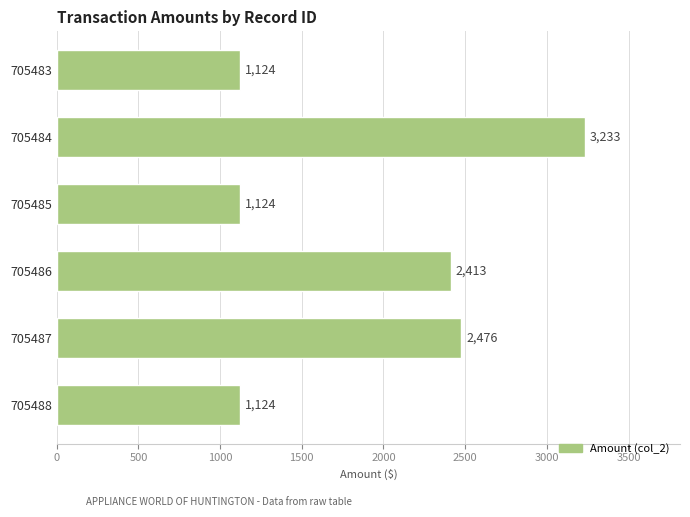

What is the difference between the second highest and minimum values?

1352